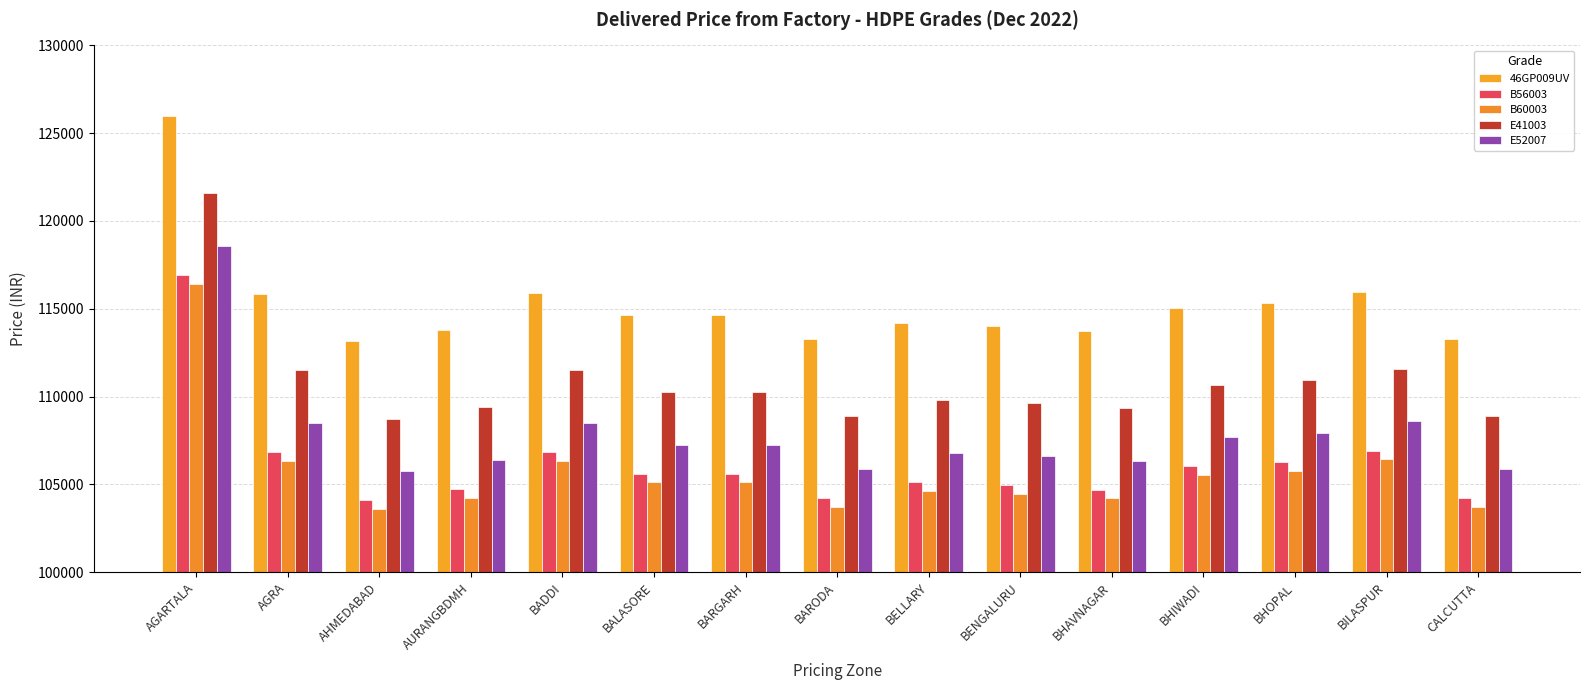

How many bars are there in each group?

5